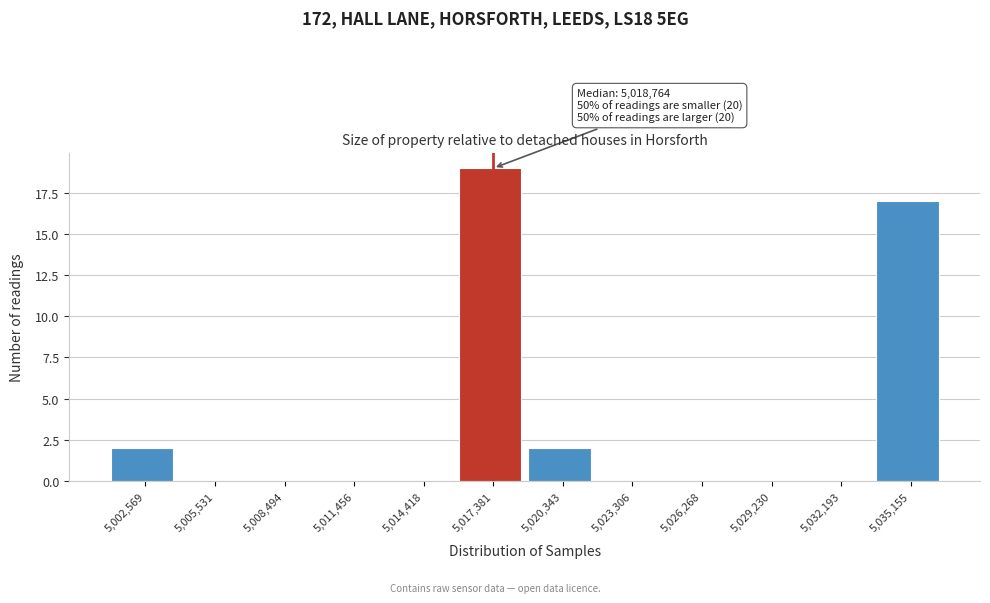

Which range on the x-axis has the tallest bar?

5016000 to 5019000